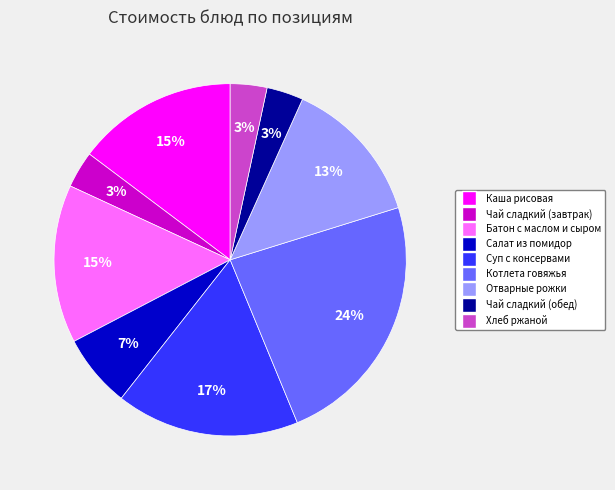

Approximately how many times larger is the value at Чай сладкий (обед) compared to Батон с маслом и сыром?

0.2